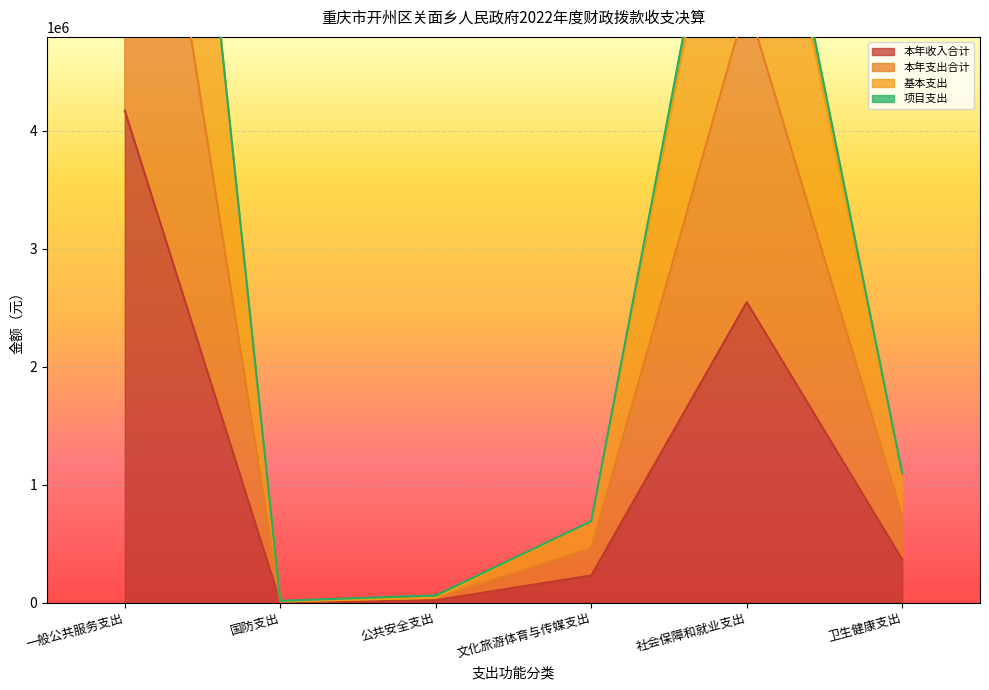

What is the difference between the highest and lowest values at 卫生健康支出?

722099.1